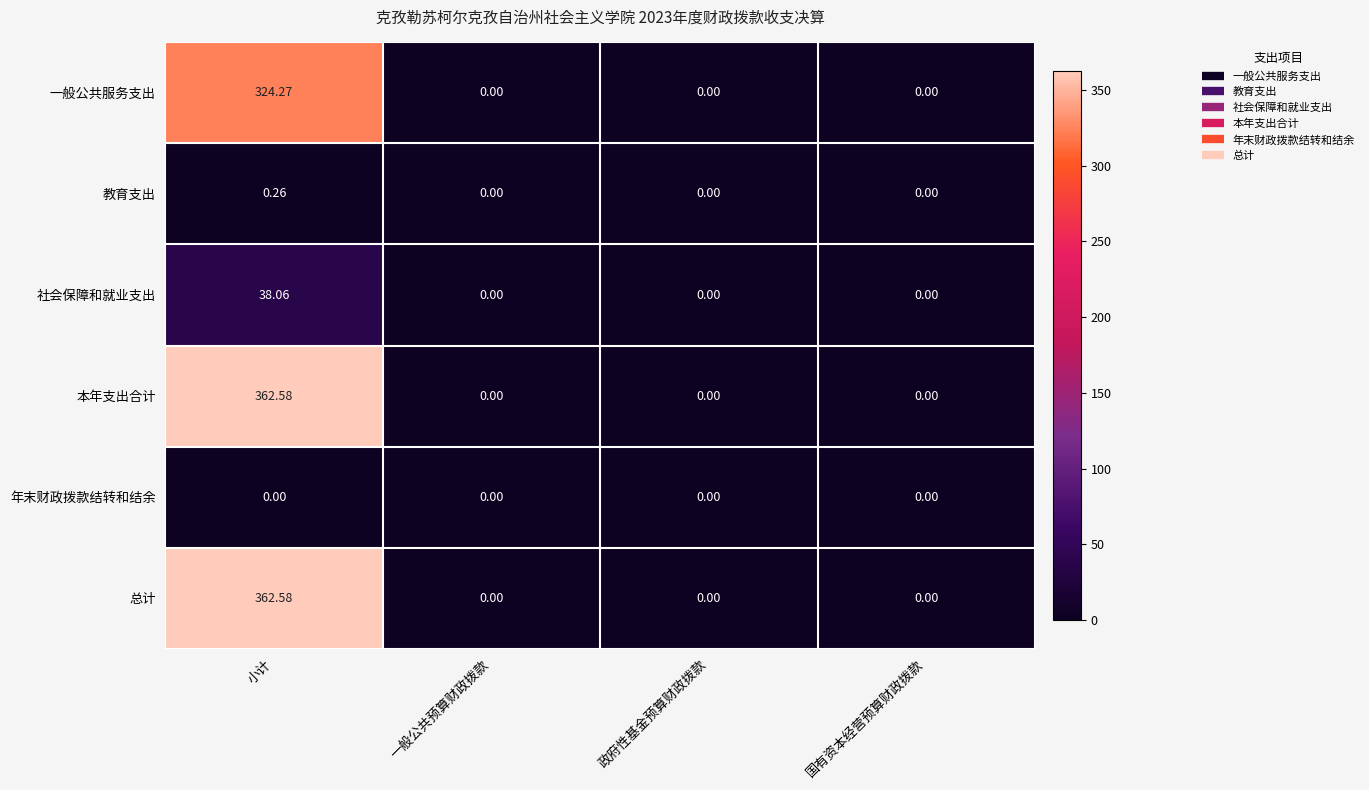

Which category has the highest value in the 一般公共服务支出 series?

小计